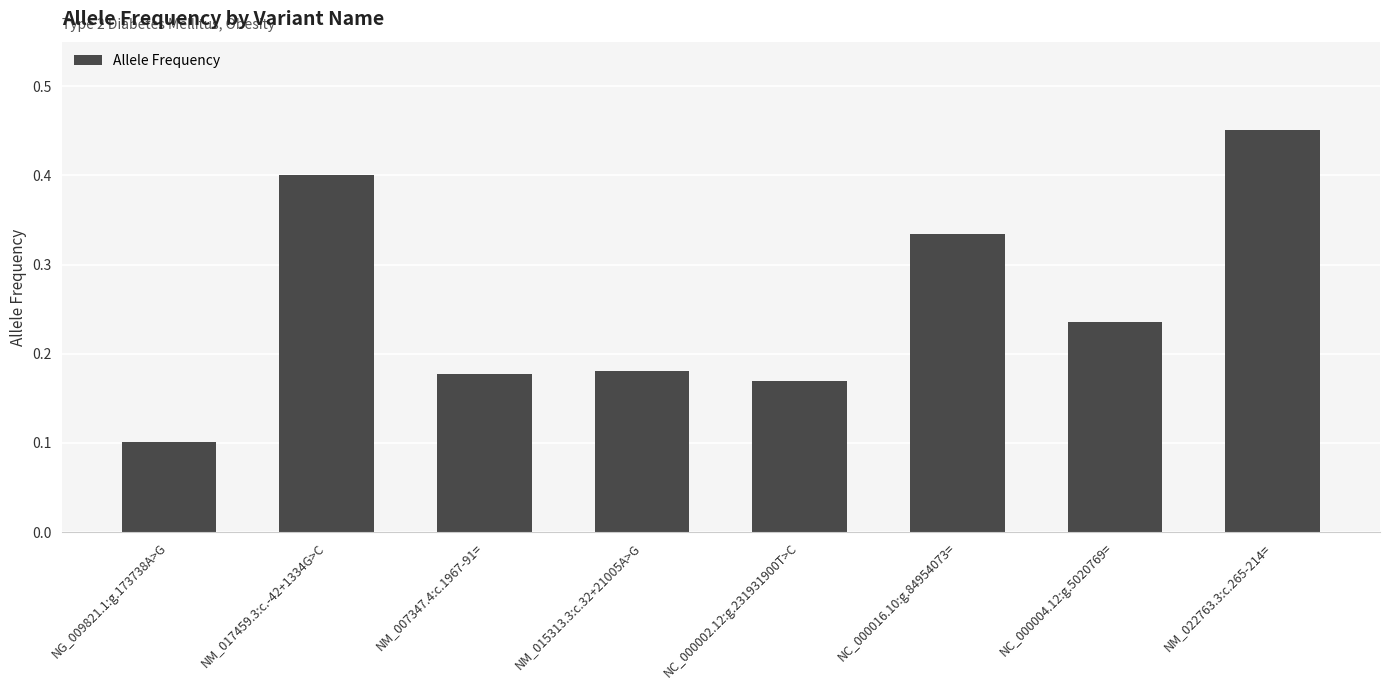

What is the label of the 8th bar from the left?

NM_022763.3:c.265-214=